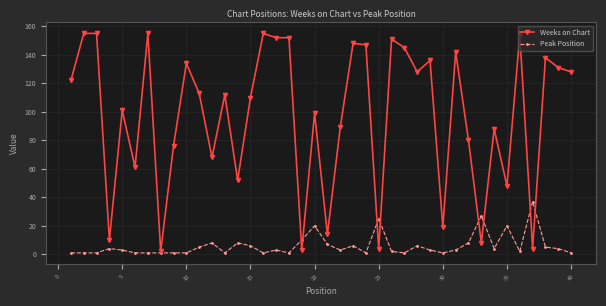

True or false: Peak Position has more than 0 interior local peaks.

True